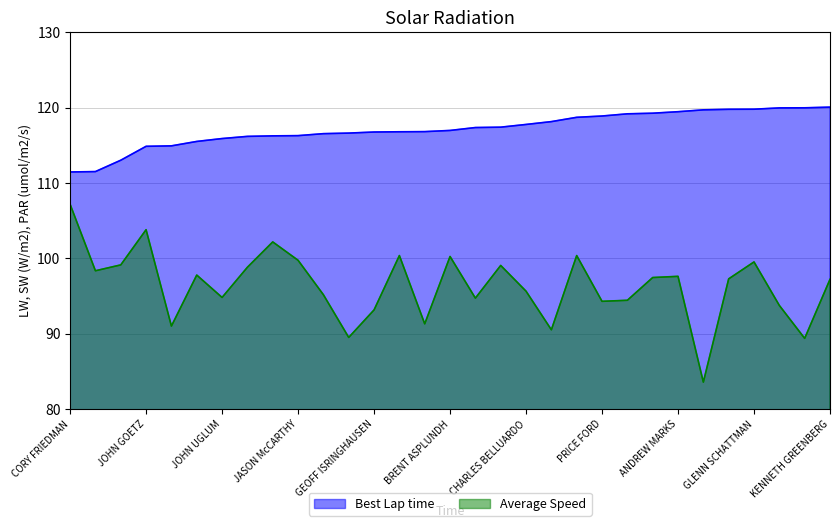

What is the average value of the Best Lap time series?

117.2